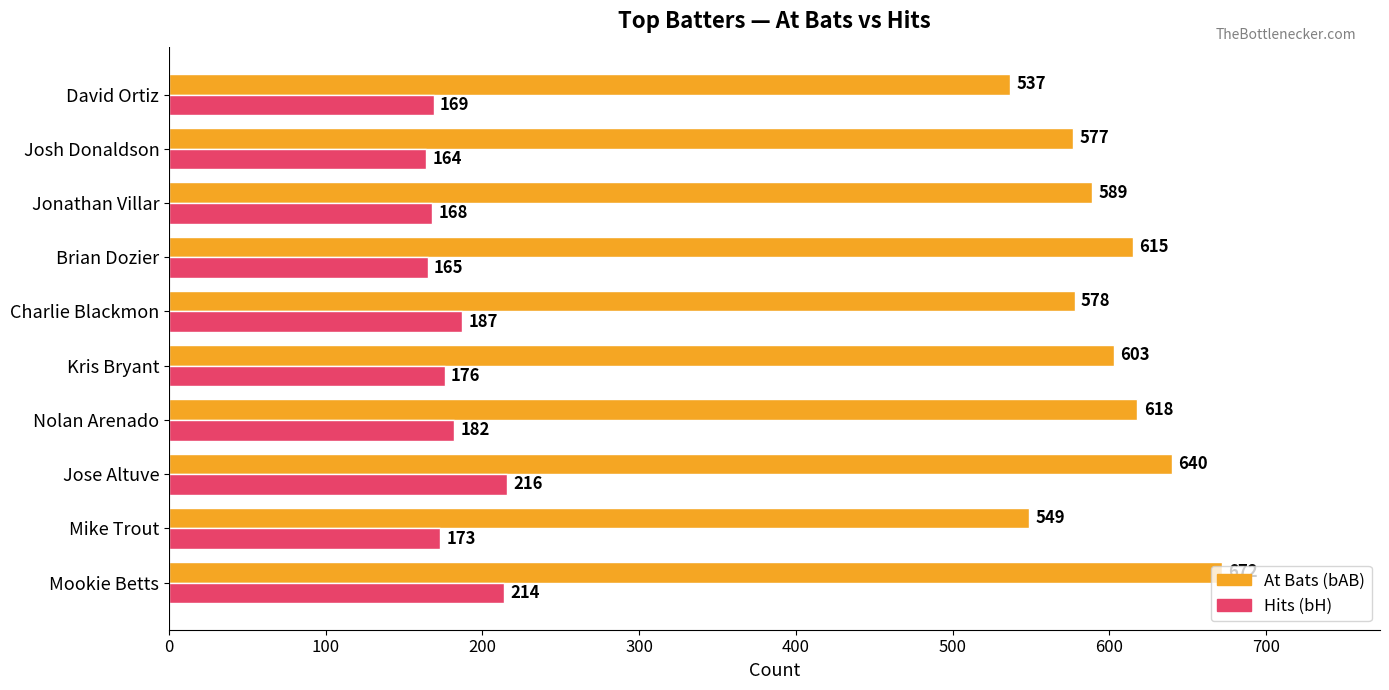

What is the difference between the highest and lowest values at Brian Dozier?

450